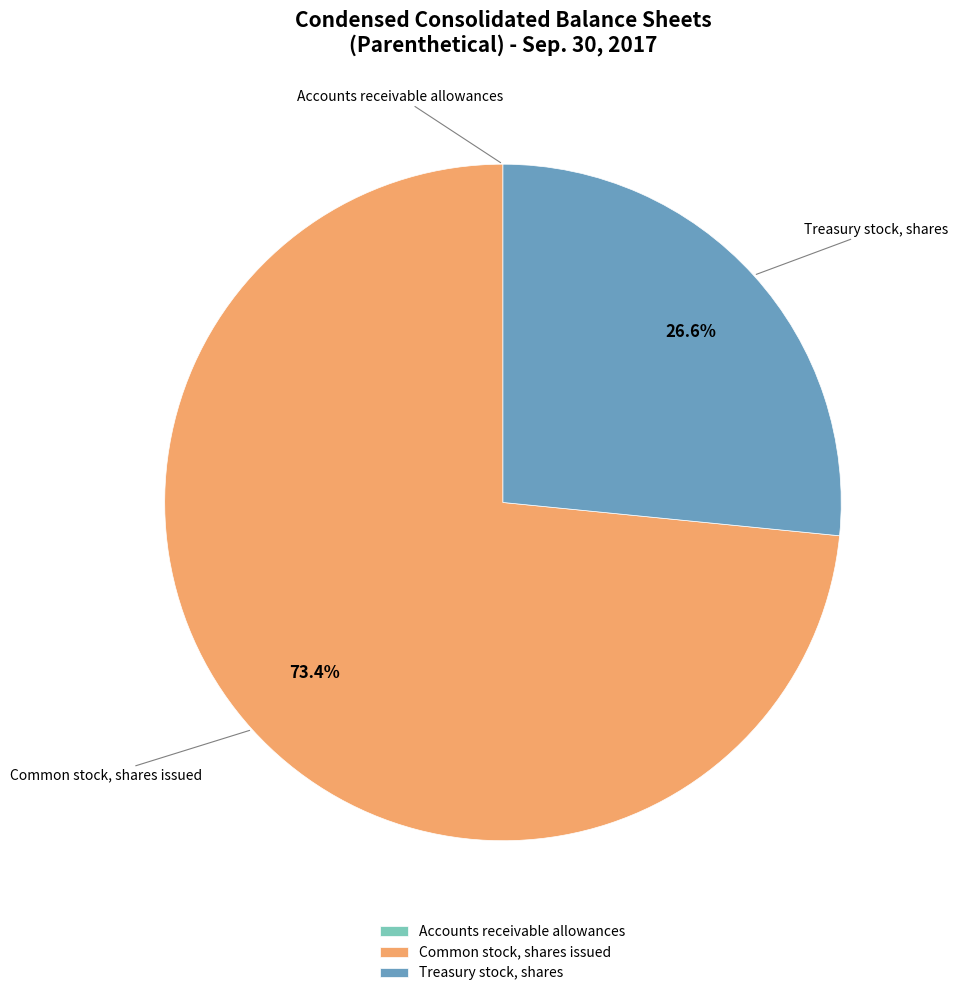

Which category accounts for the majority?

Common stock, shares issued